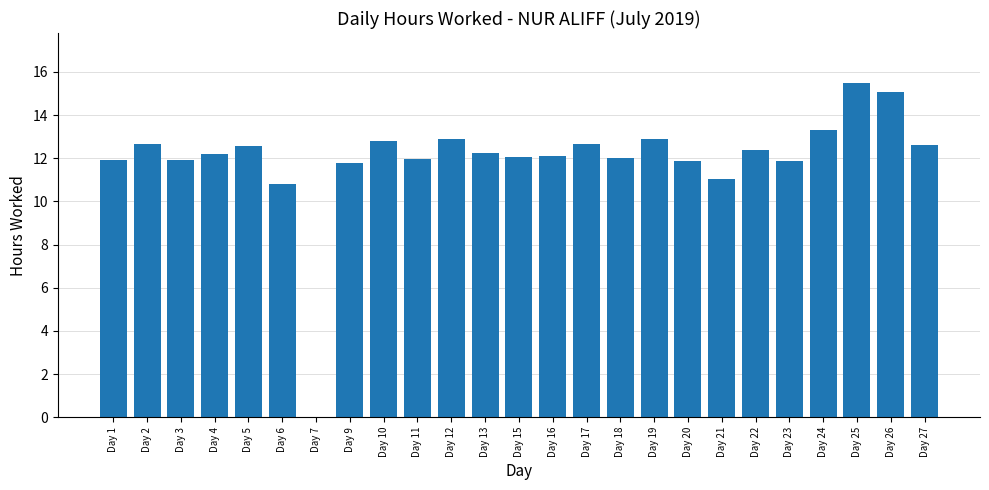

What is the change in value from Day 5 to Day 23?

-0.7